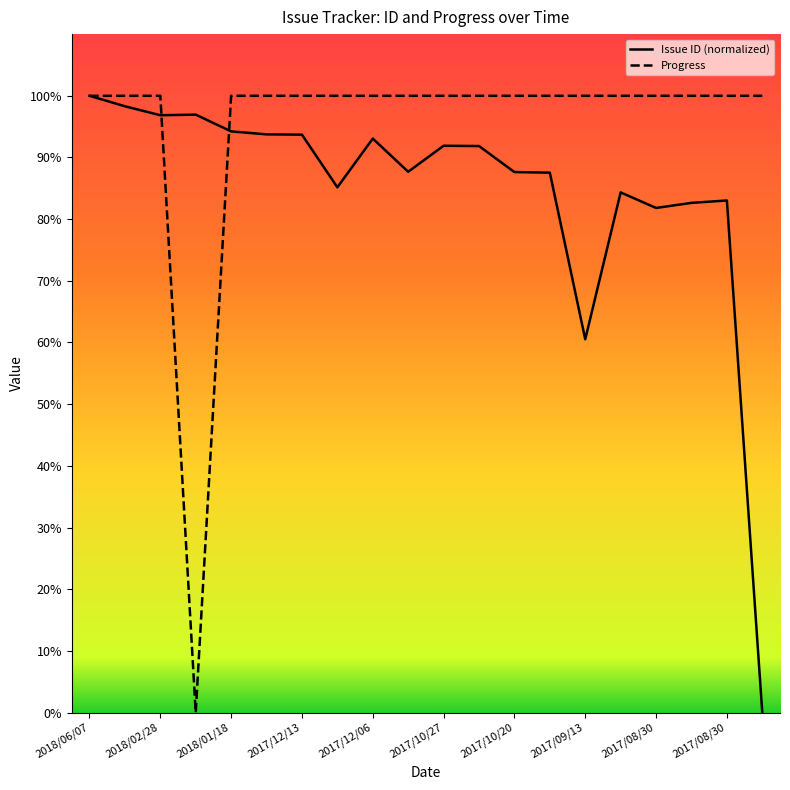

Which series has the largest total across all categories?

Progress